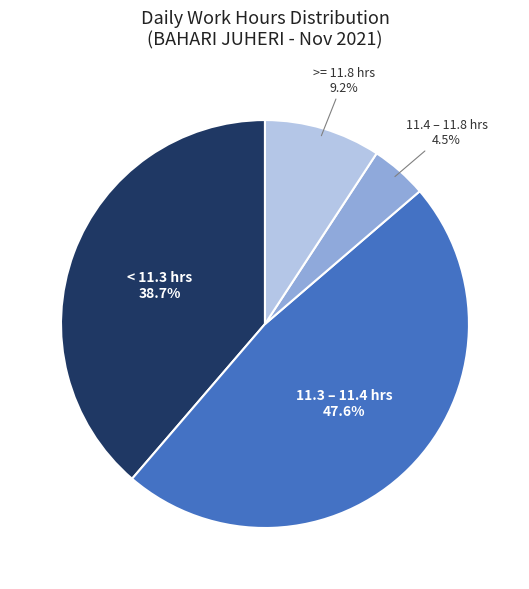

Is there a majority slice in this chart?

No